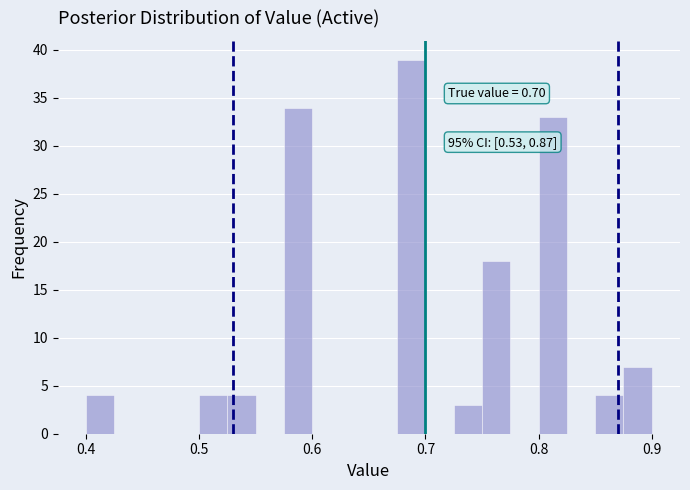

Around what value on the x-axis is the tallest bar? Give the approximate position of its centre, as read against the axis.

0.69